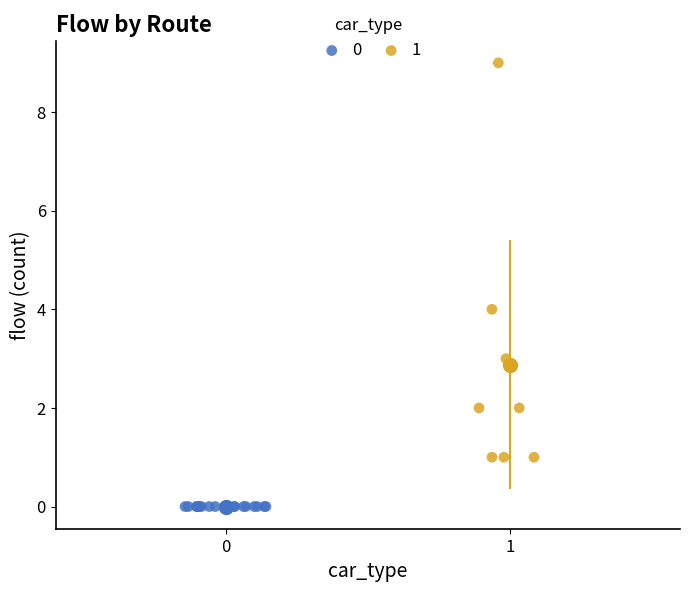

Which series contains the highest Y value?

1